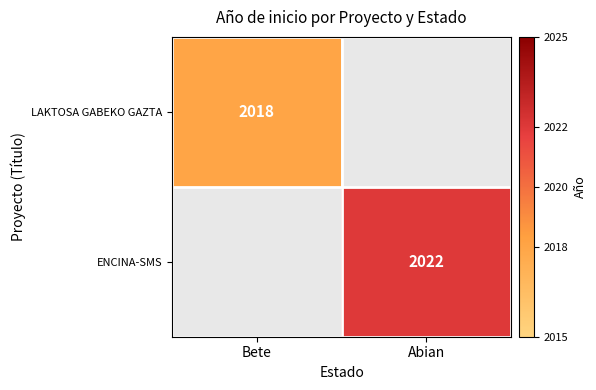

What is the maximum value shown in the chart?

2022.0